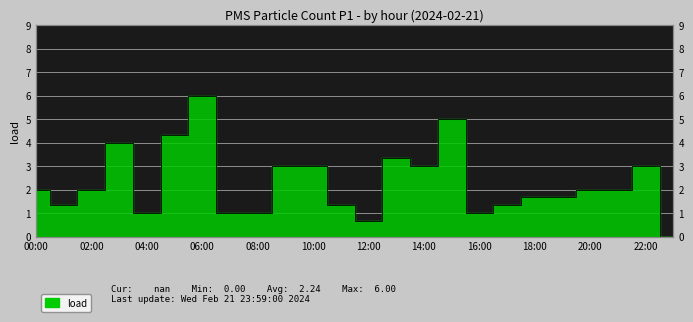

How many data points are above 2?

9